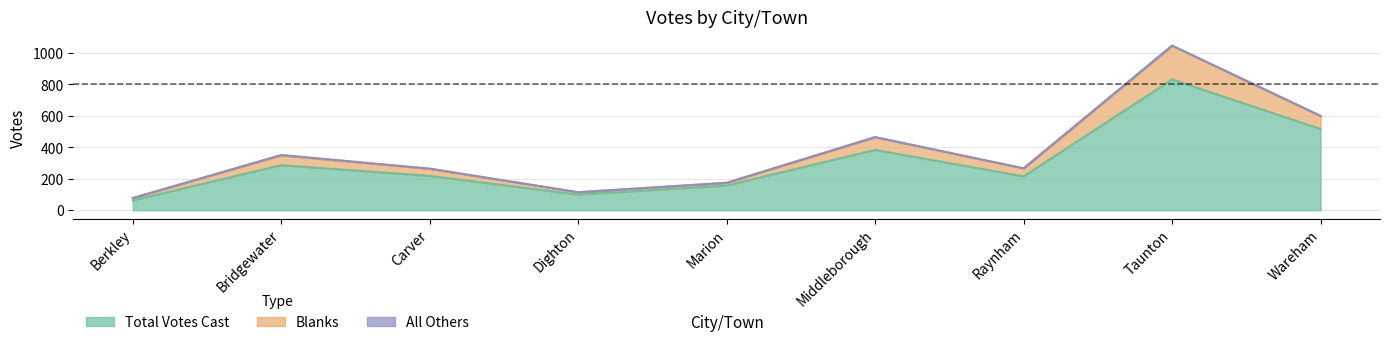

True or false: Total Votes Cast and All Others intersect in this chart.

False